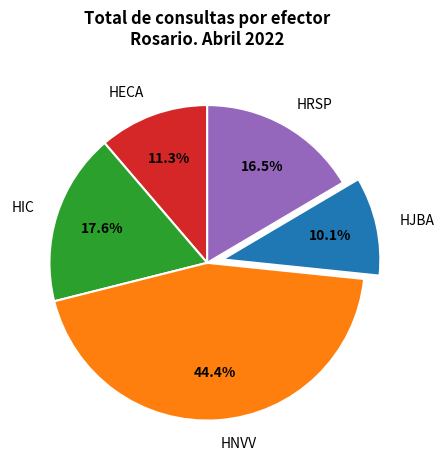

True or false: HJBA accounts for 23% of the total.

False